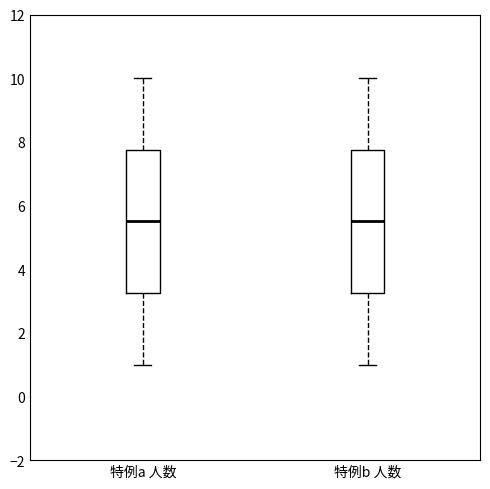

Reading left to right, read every box against the y-axis: the position of its median line, the range the box covers, and the ends of its whiskers. The values are not printed on the chart, so give them approximately, as read against the axis.

特例a 人数: median 5.6, box 3.2 to 7.8, whiskers 1.0 to 10.0
特例b 人数: median 5.6, box 3.2 to 7.8, whiskers 1.0 to 10.0